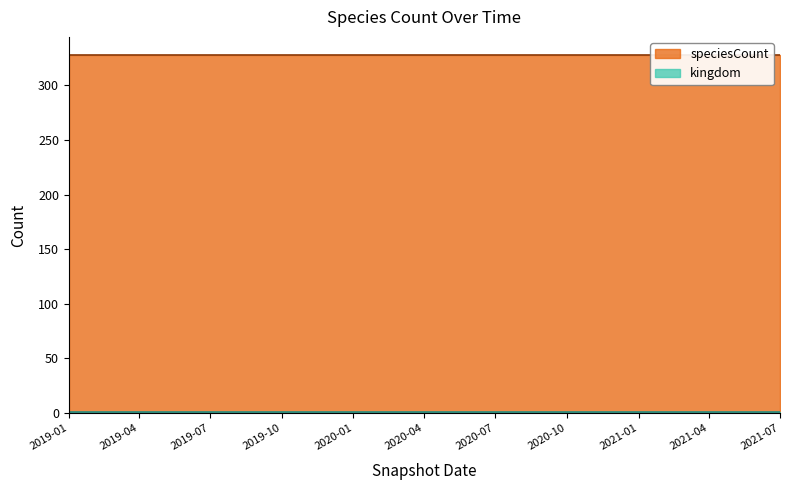

List the series in order of their peak value, highest first.

speciesCount, kingdom